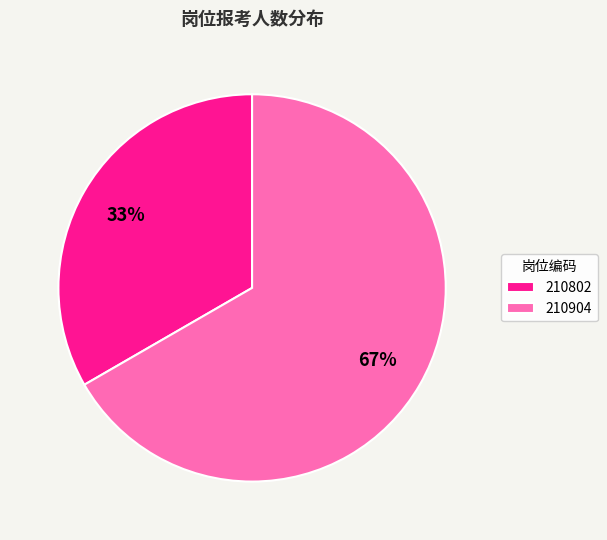

Which category has the smallest portion of the pie?

210802